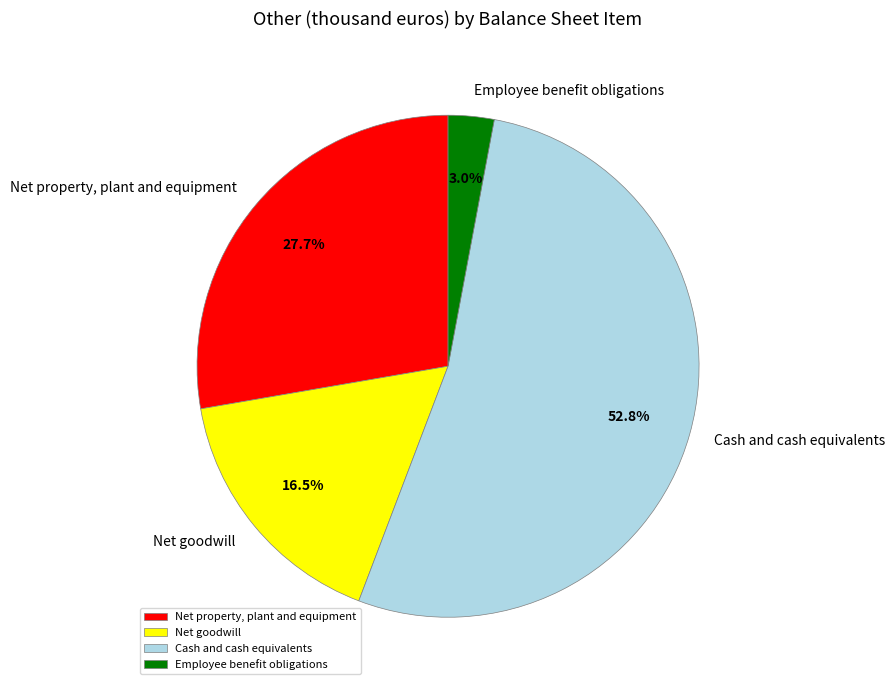

What portion of the pie excludes Net goodwill?

83.5%